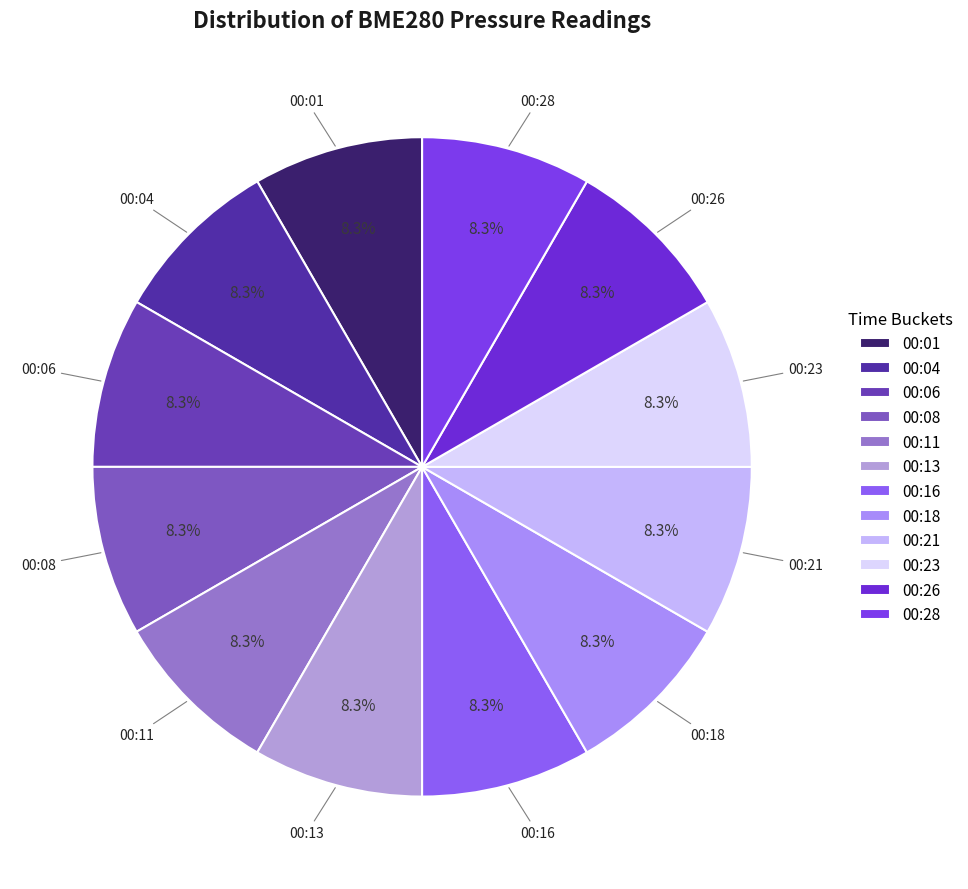

Is there a majority slice in this chart?

No